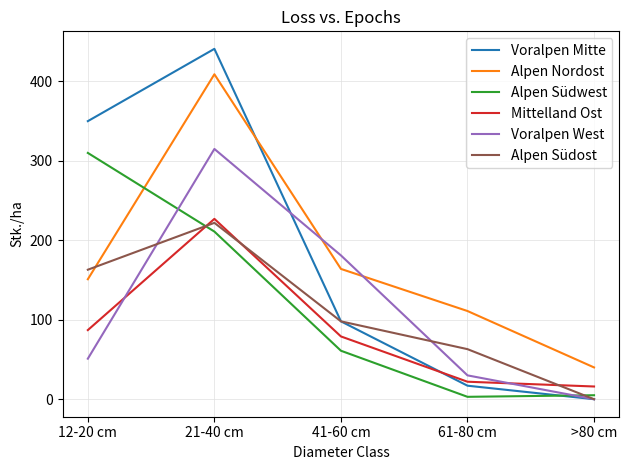

True or false: Alpen Nordost has more than 0 points higher than both neighbors.

True